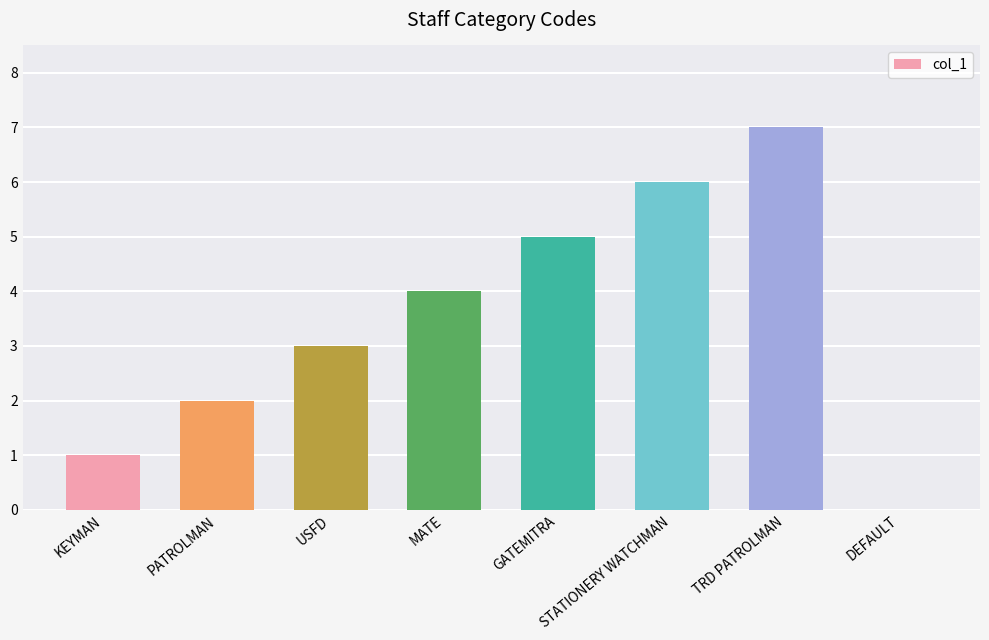

What is the sum of the values at DEFAULT and PATROLMAN?

2